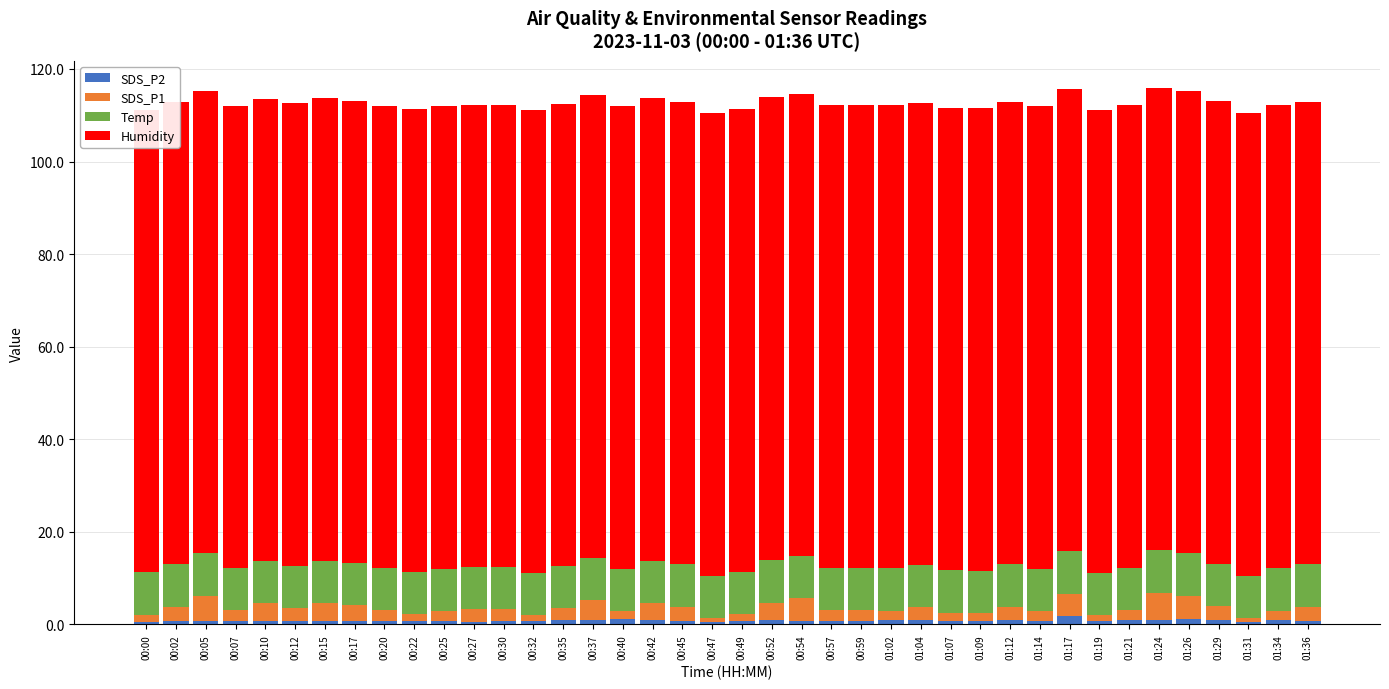

What is the highest value of the Humidity series?

99.9